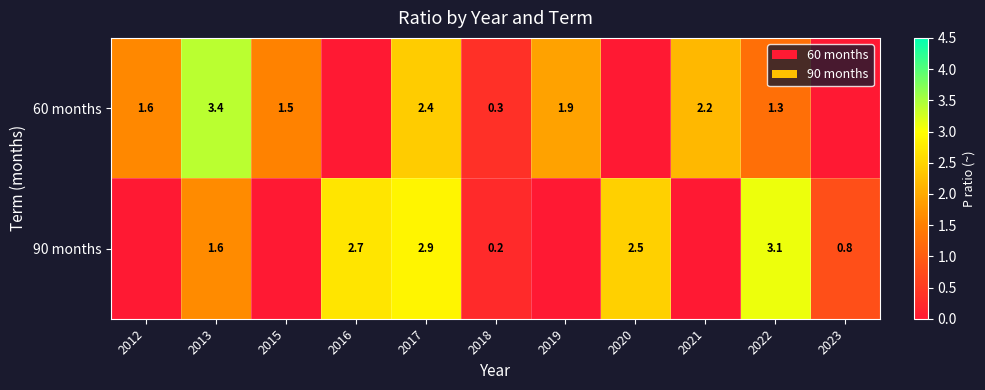

The 90 months series shows 1.4 at 2023. True or false?

False